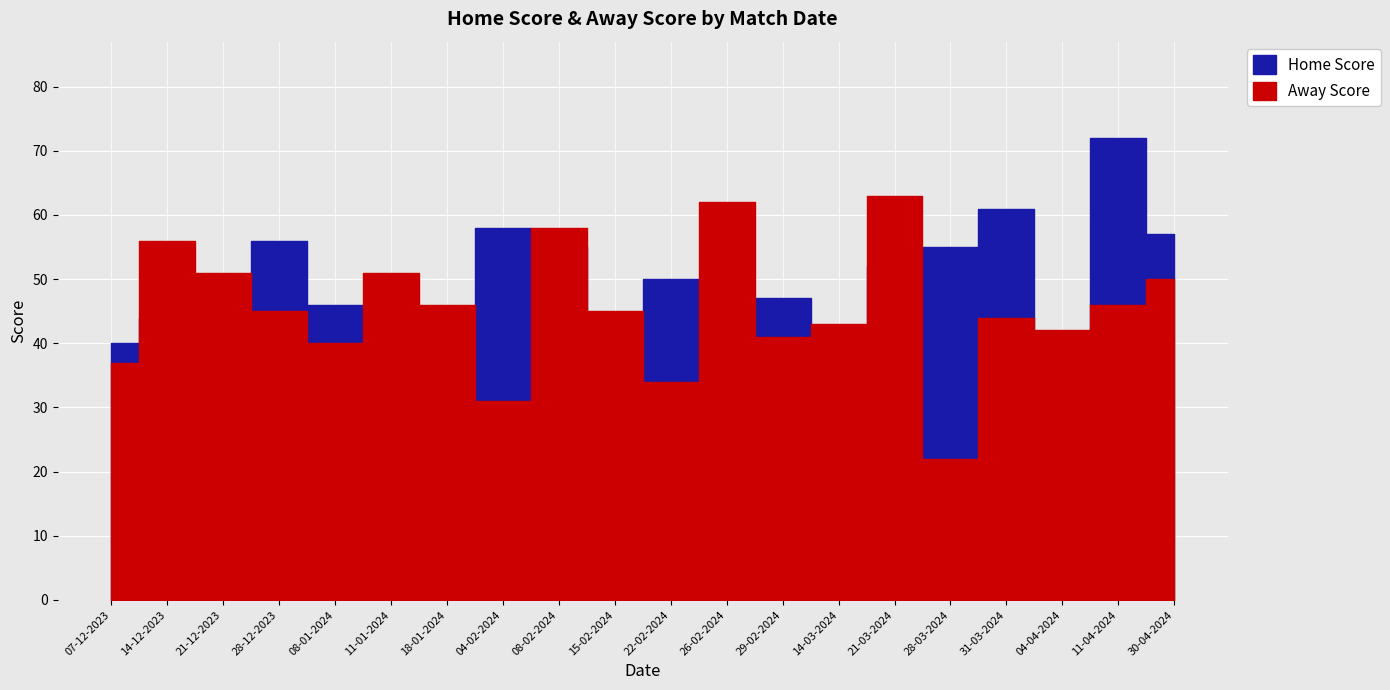

At how many categories does at least one series exceed 53?

10